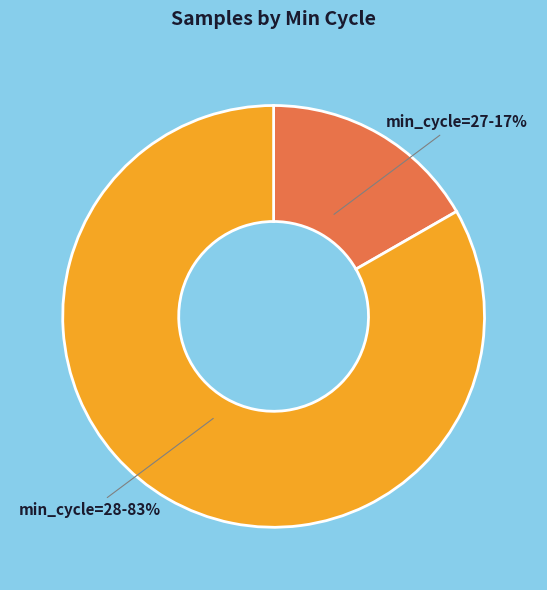

Does any single category account for the majority?

Yes